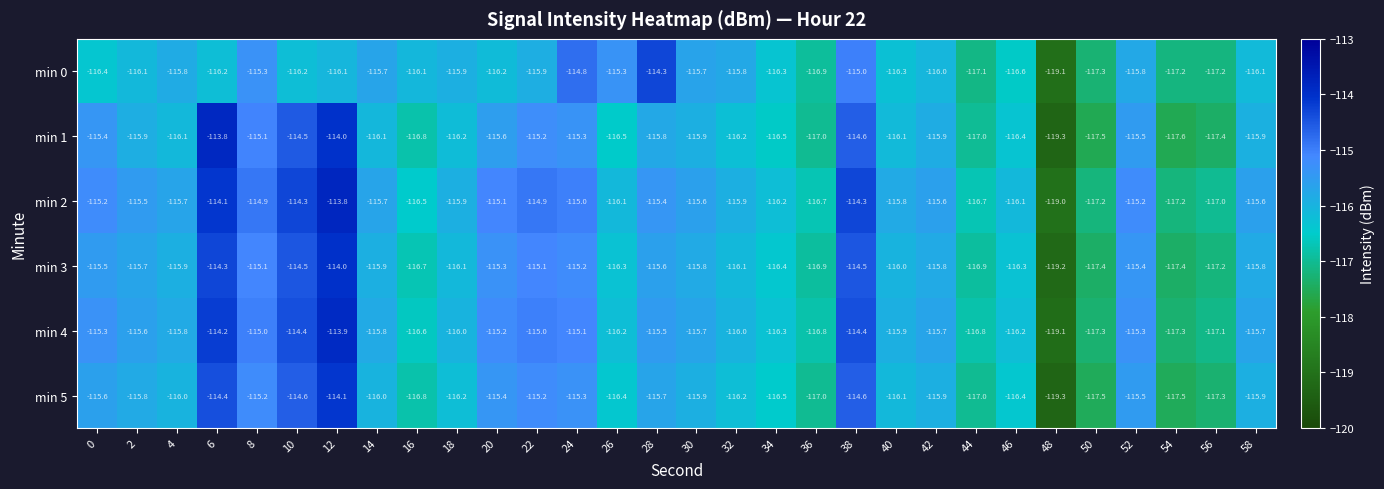

What is the difference between the highest and lowest values at 4?

0.4